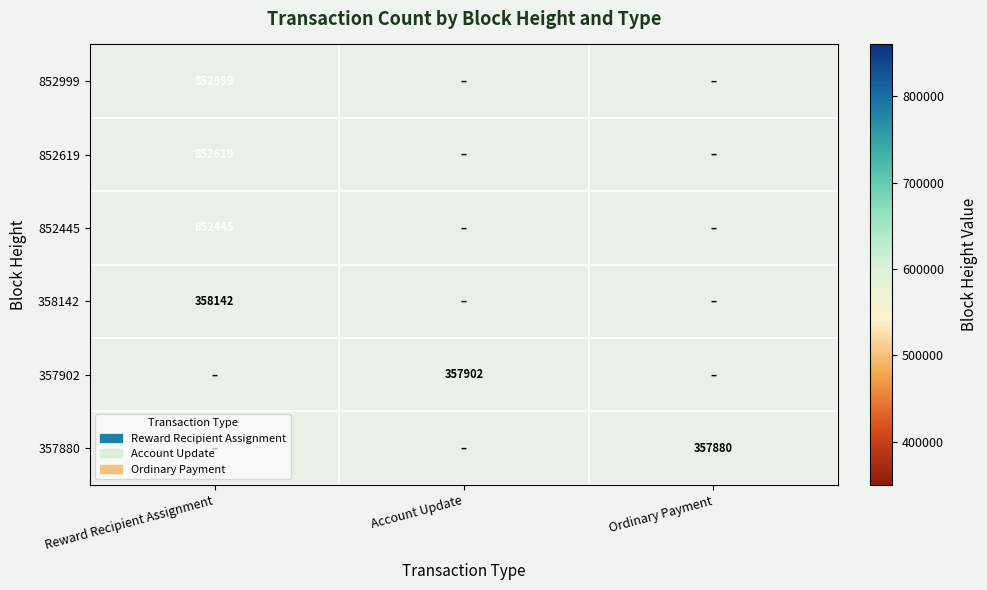

Between Ordinary Payment and Account Update, which is larger?

Account Update